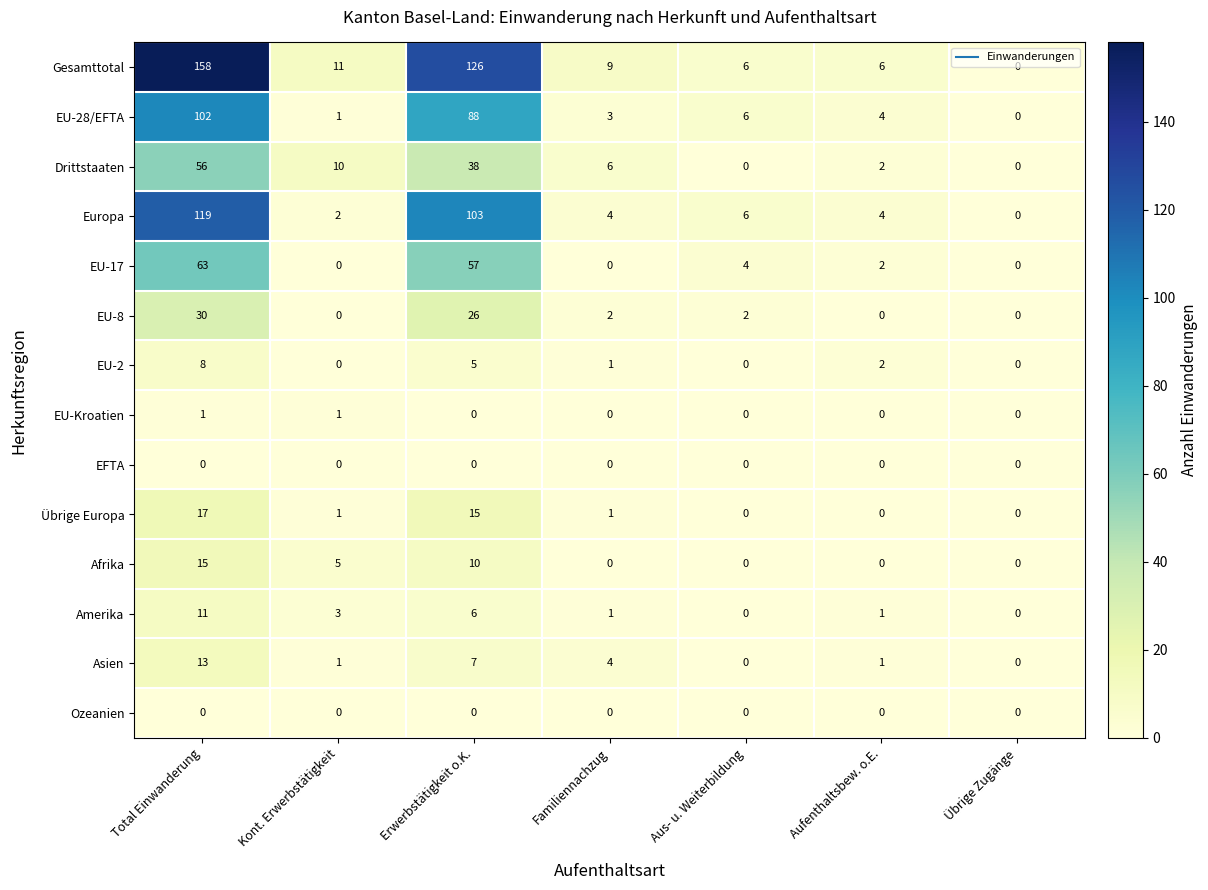

Which category has the lowest value in the Europa series?

Übrige Zugänge